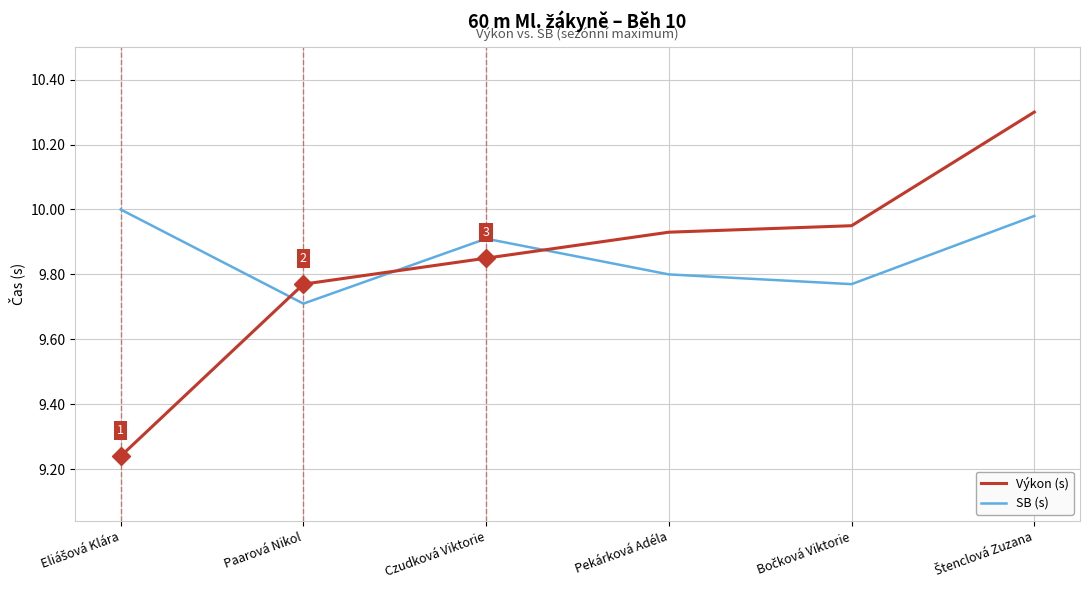

Where is SB (s) nearest to the value 9?

Paarová Nikol